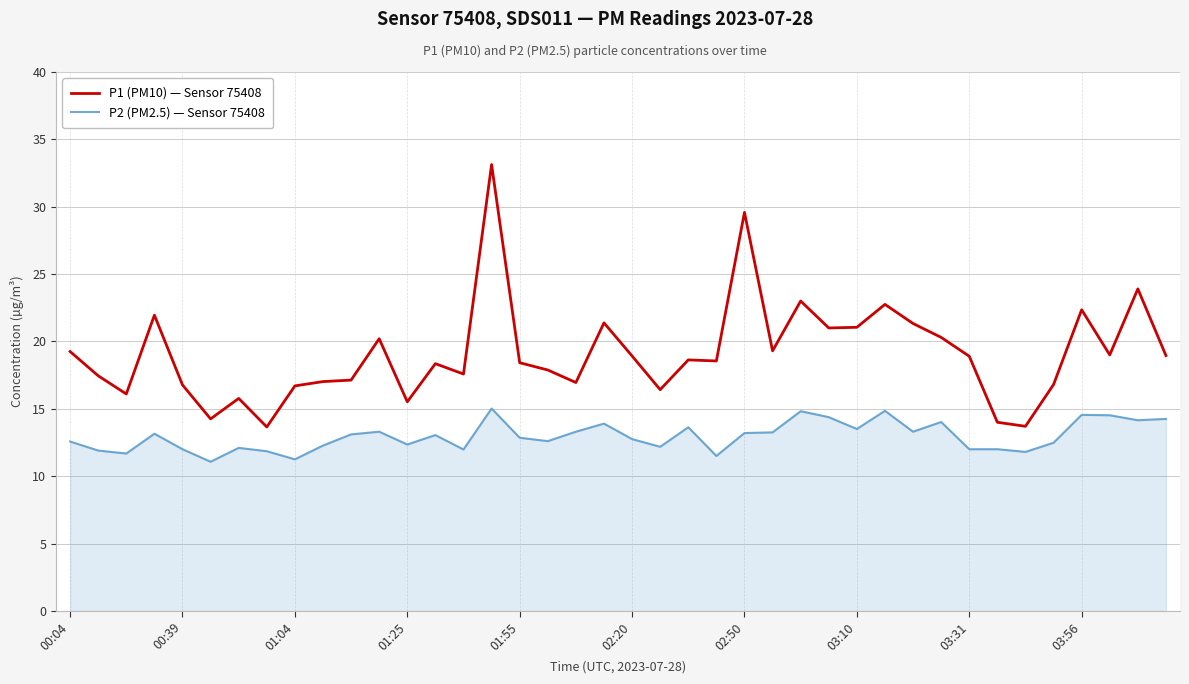

True or false: P1 (PM10) — Sensor 75408 and P2 (PM2.5) — Sensor 75408 cross at least once.

False